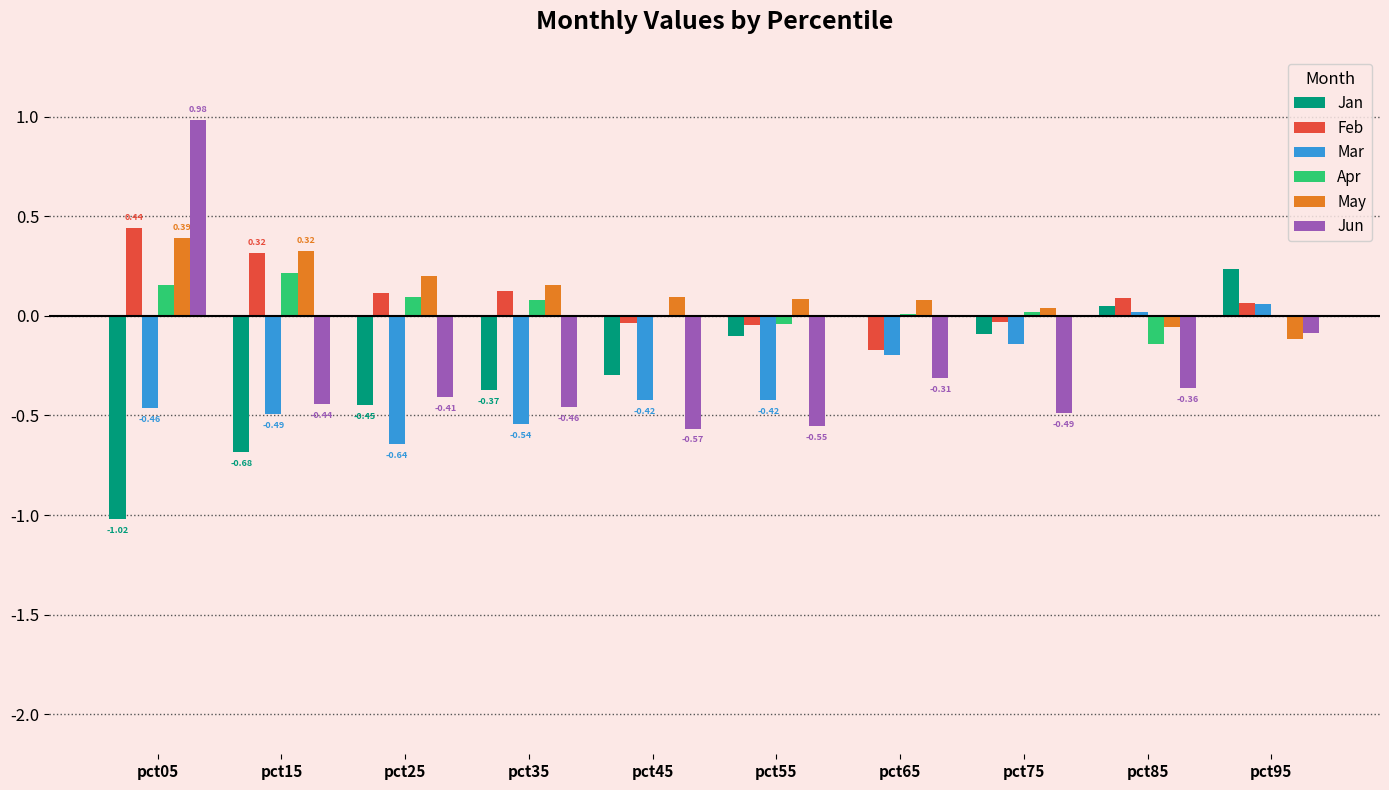

What is the total value across all series at pct25?

-1.1